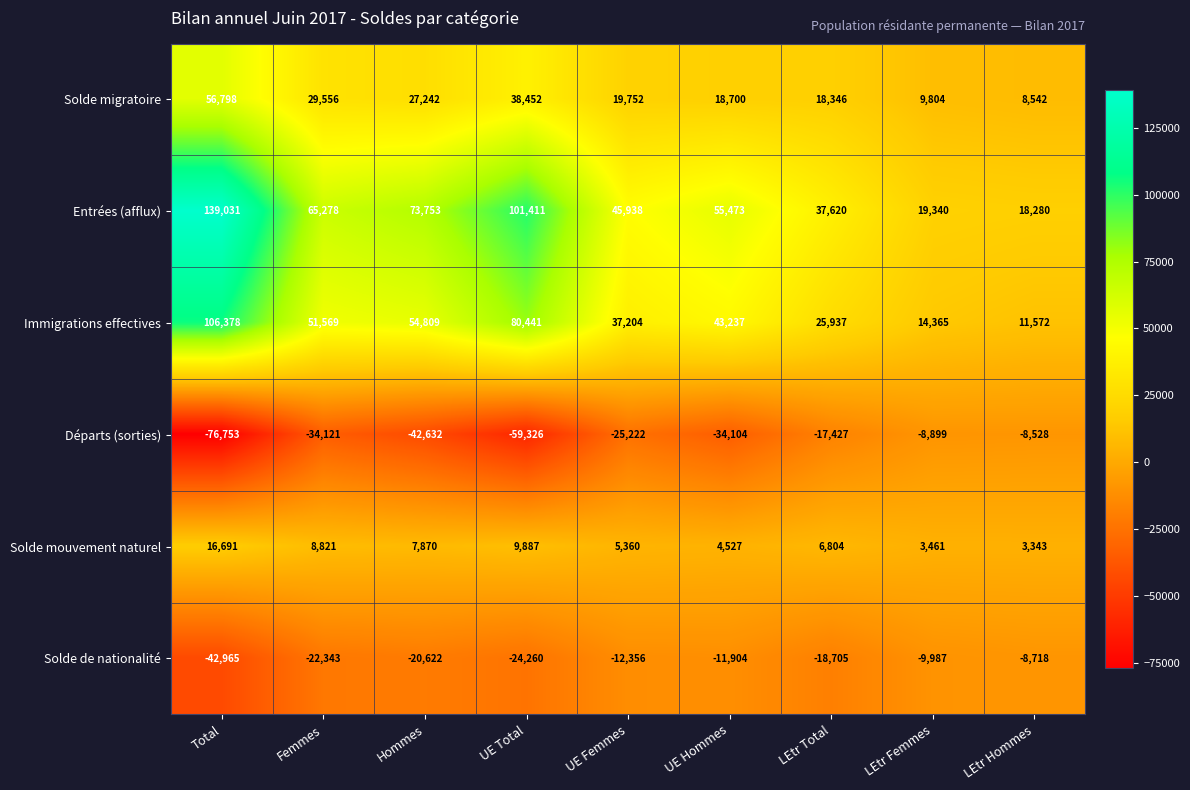

Where is Solde de nationalité nearest to the value -25841?

UE Total